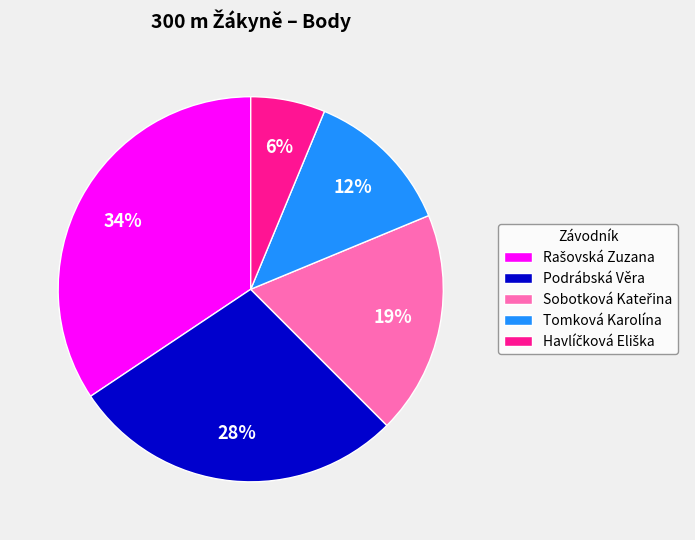

The Podrábská Věra slice represents 28% of the pie. True or false?

True